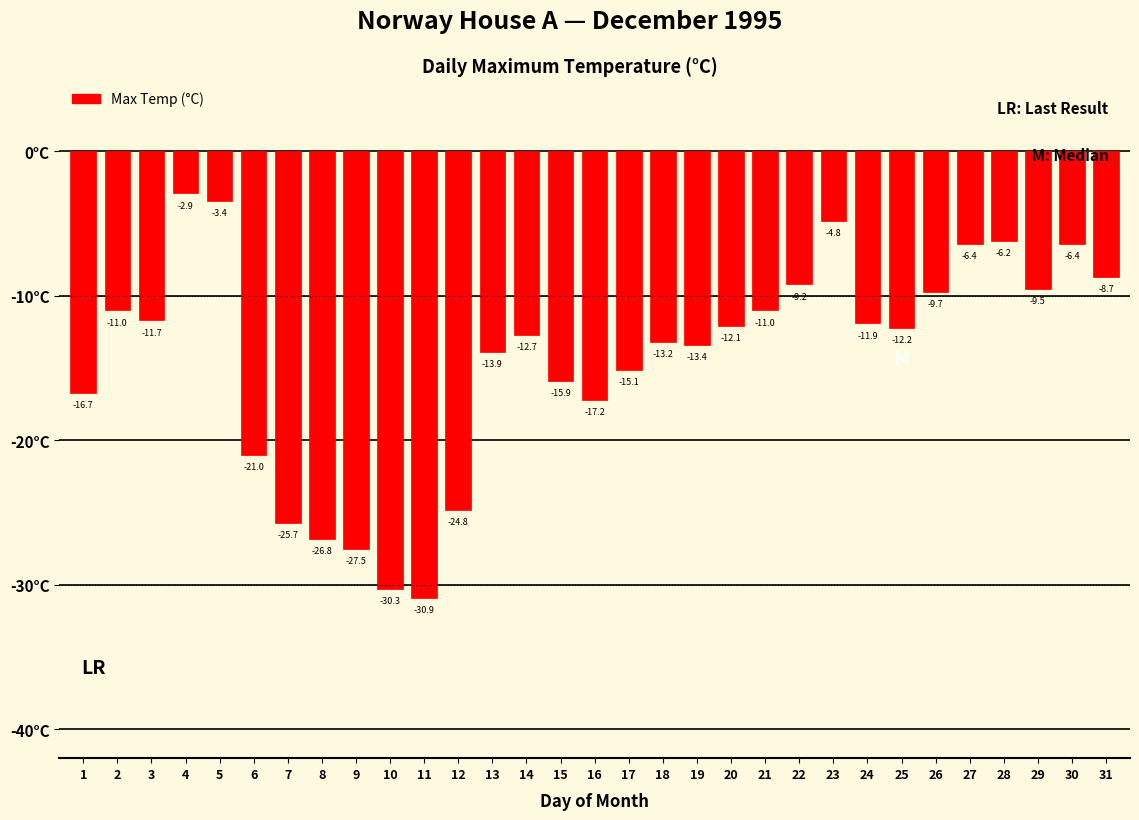

At which label does the data first exceed -12?

2